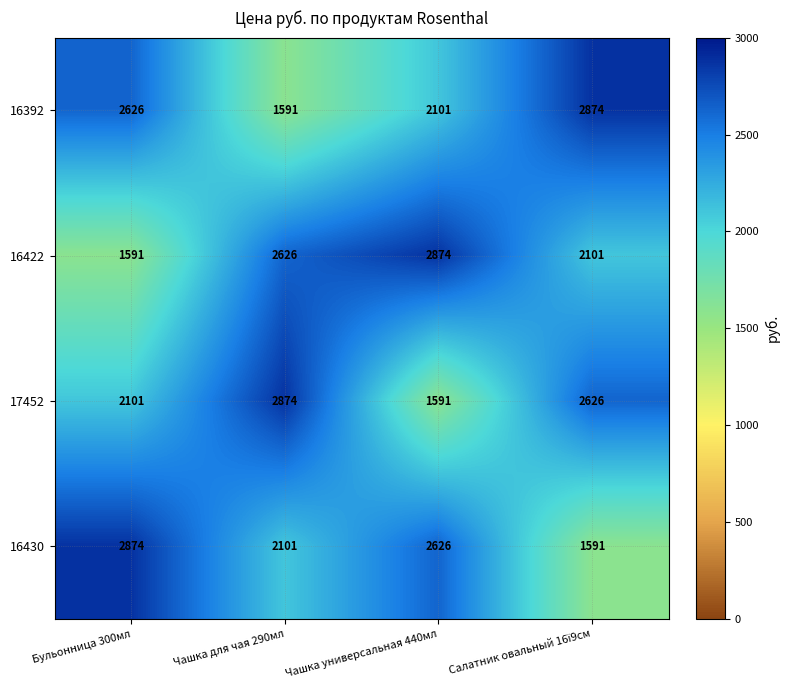

How many data points in 16430 are less than 2626?

2